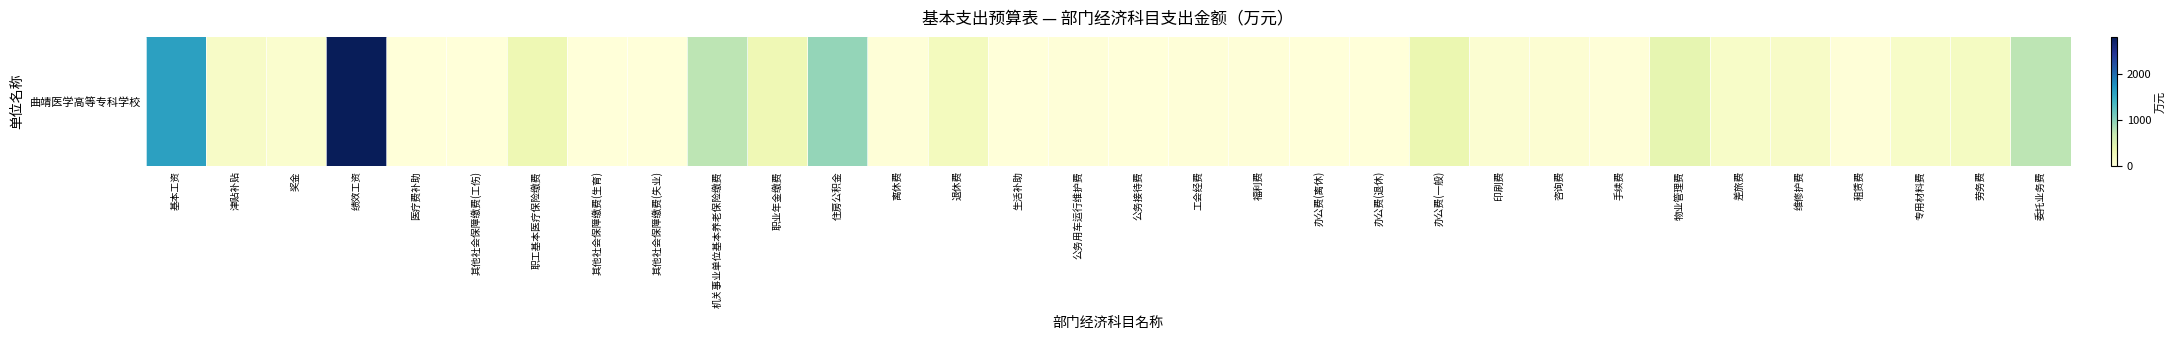

What is the greatest value displayed?

2788.8